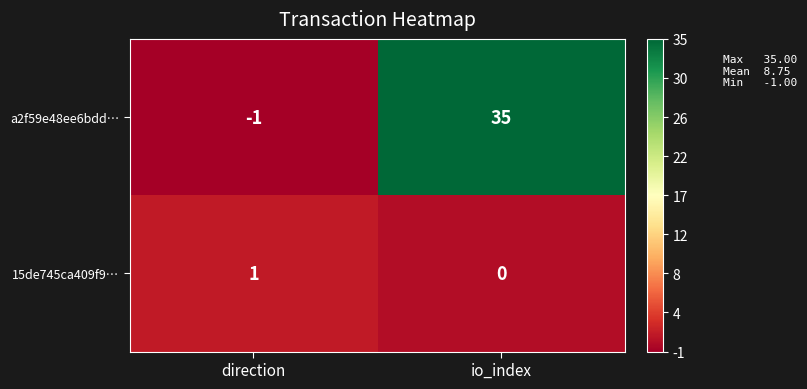

Which series has the widest spread of values?

a2f59e48ee6bdd…